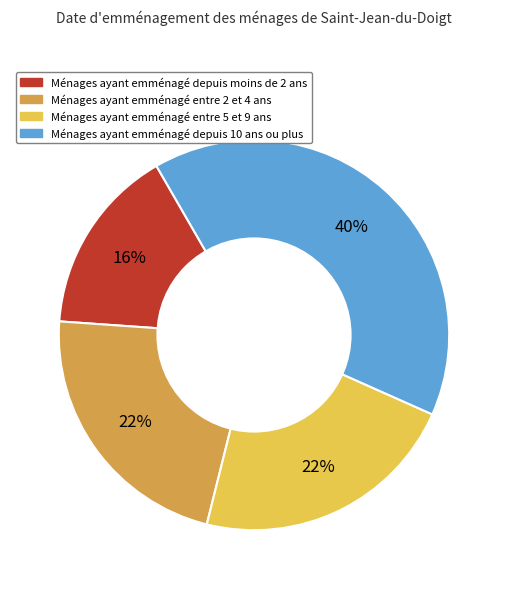

How many slices are in this pie chart?

4